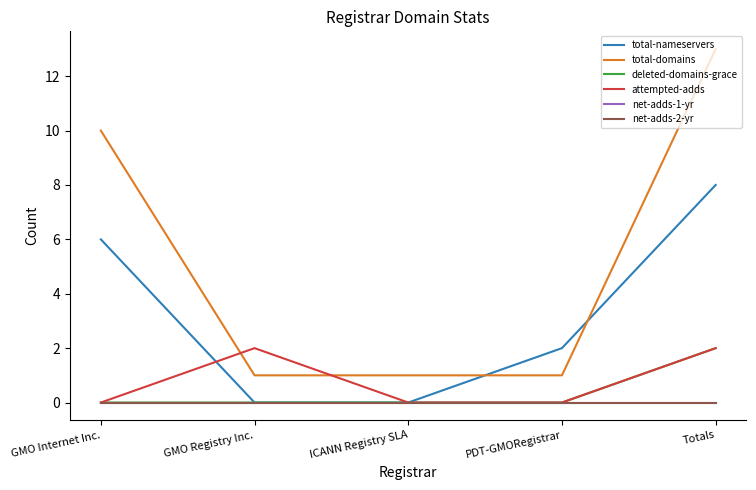

Is this an area chart (filled region under the line)?

No